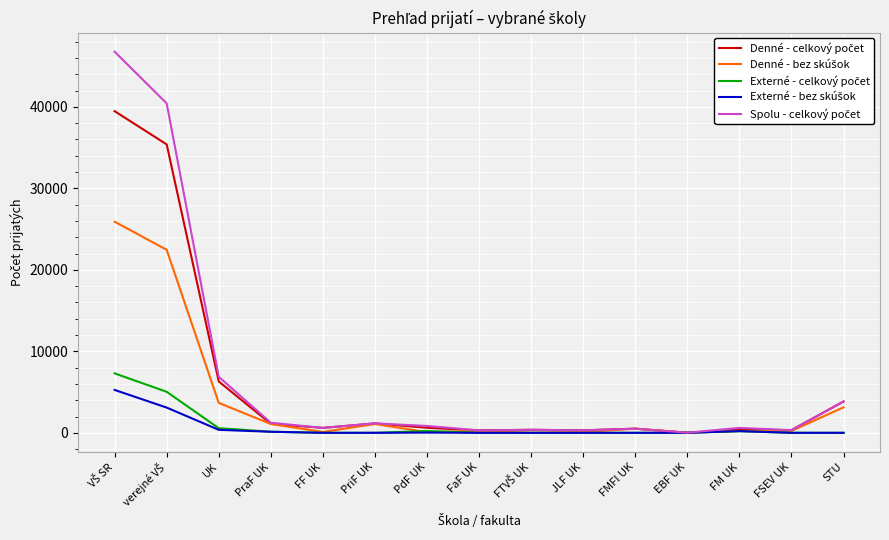

What is the maximum value shown in the chart?

46765